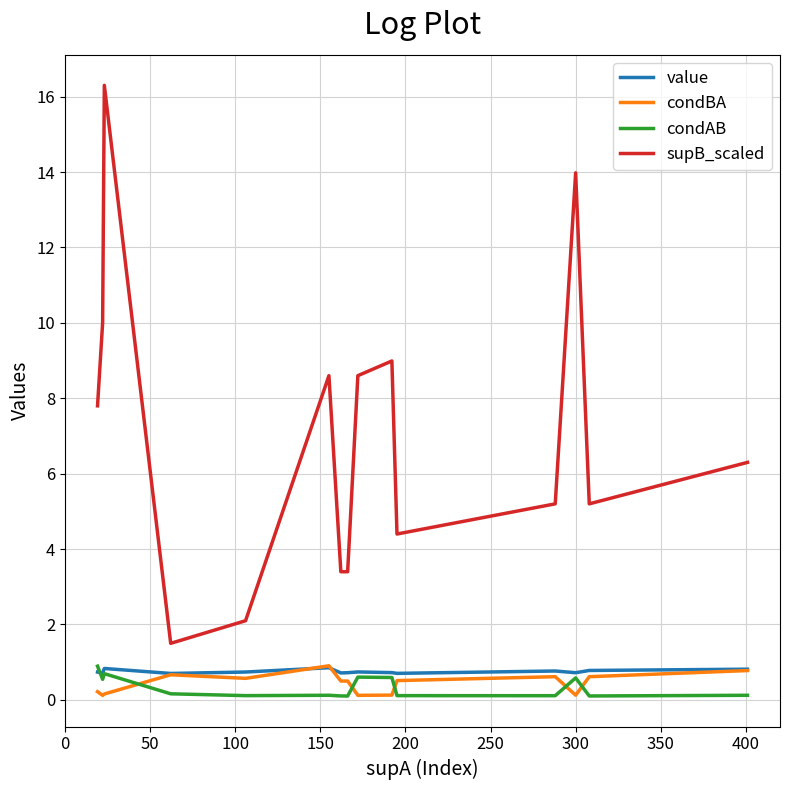

Which series has the widest spread of values?

supB_scaled